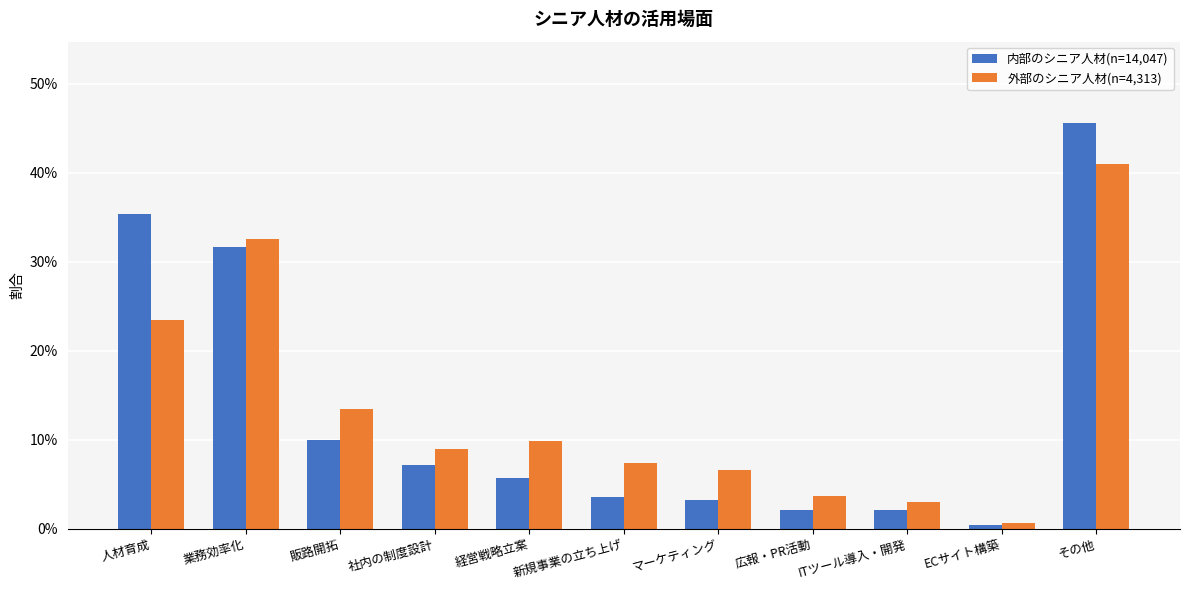

What are all the series names shown in the legend?

内部のシニア人材(n=14,047), 外部のシニア人材(n=4,313)